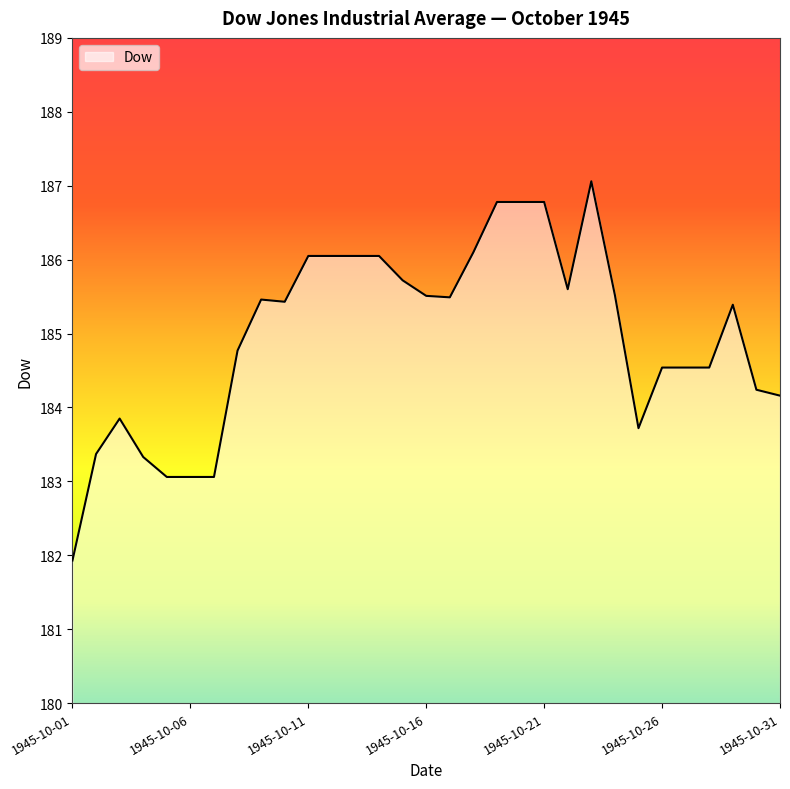

What is the difference between the maximum and minimum values?

5.1